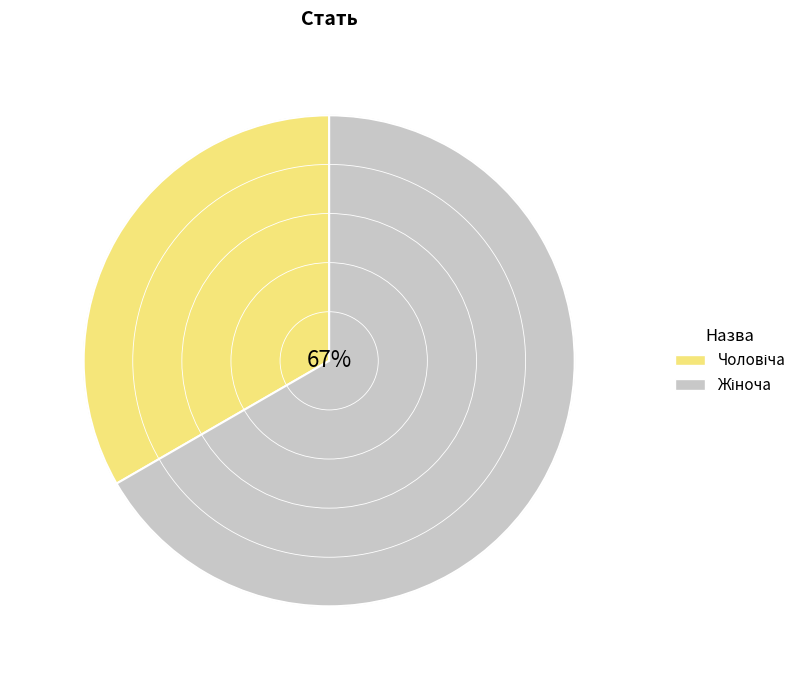

Which has a higher value, Чоловіча or Жіноча?

Жіноча